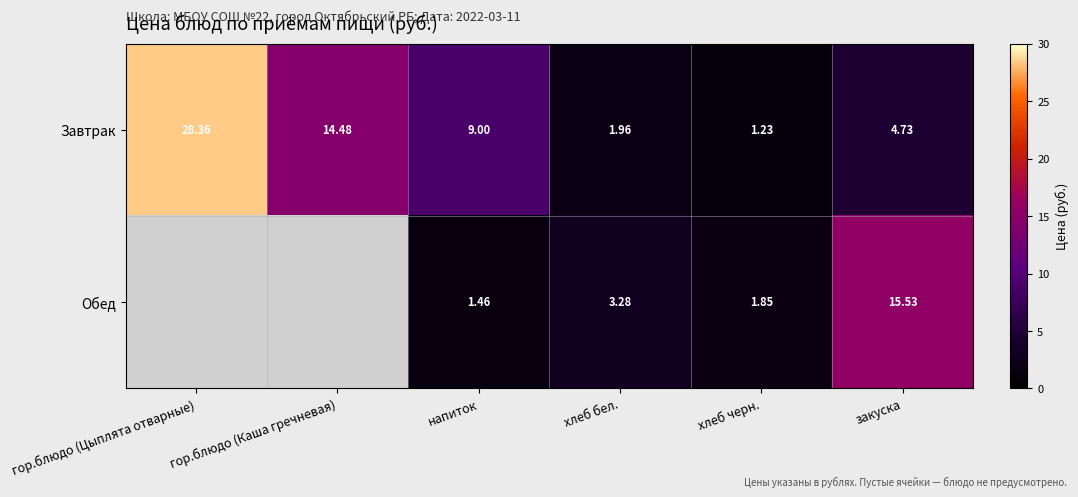

Where does the Завтрак series first go above 9?

гор.блюдо (Цыплята отварные)